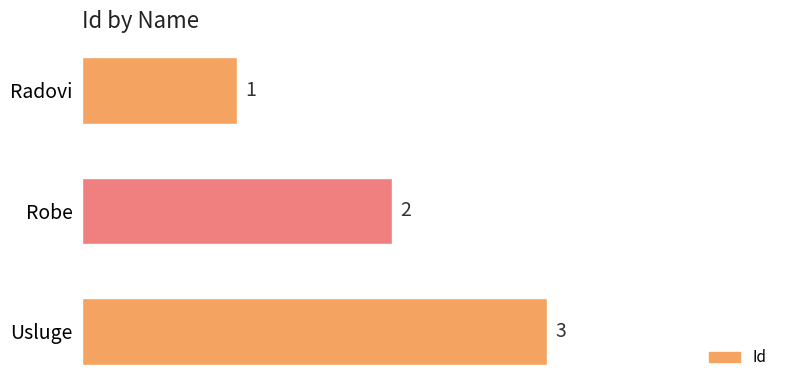

Rank the categories by value from lowest to highest.

Radovi, Robe, Usluge